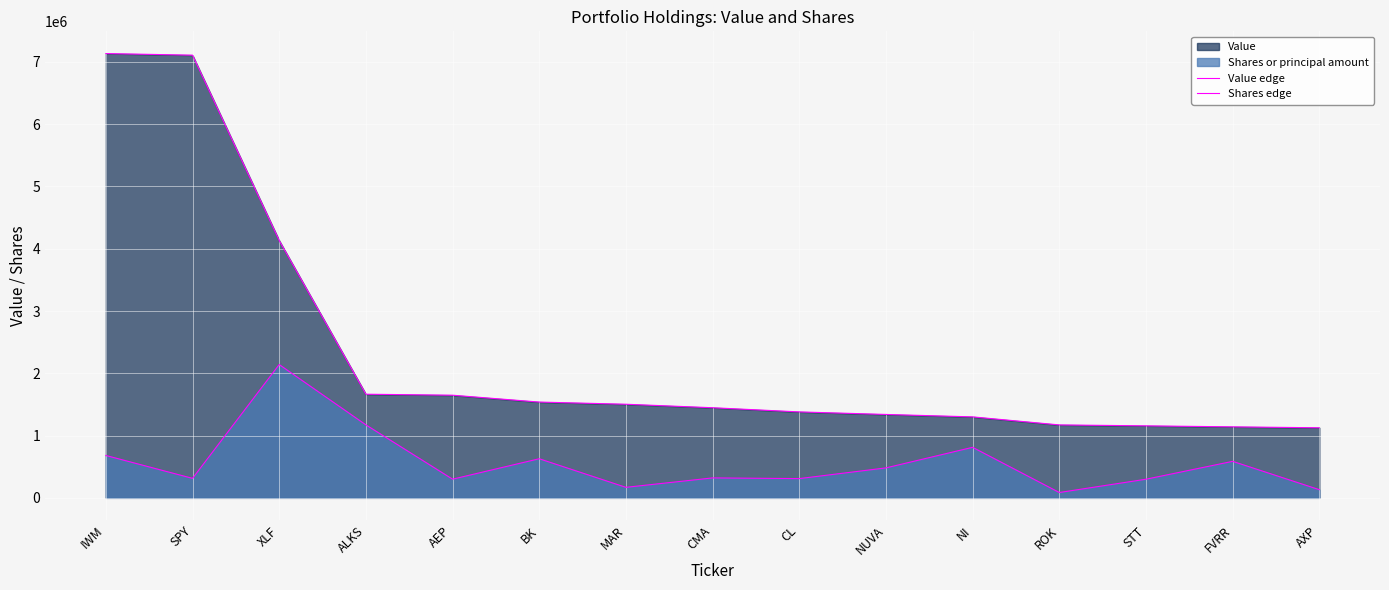

True or false: Shares edge and Value edge intersect in this chart.

False